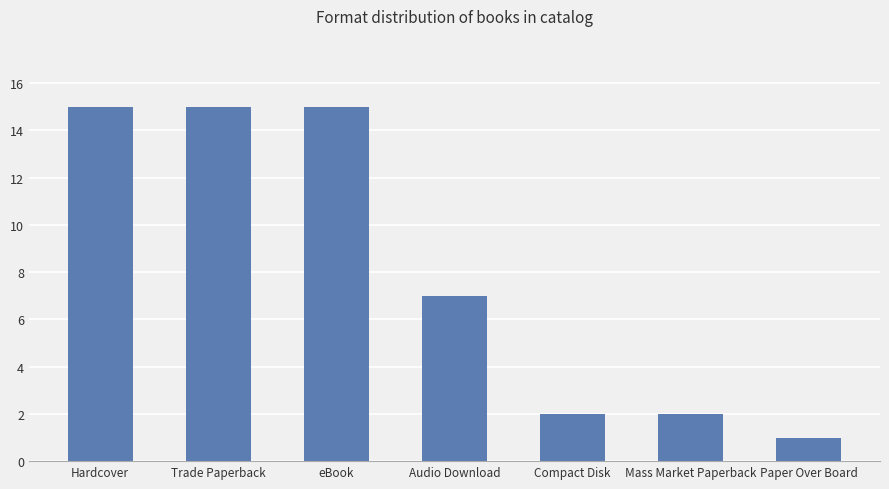

The chart shows a value of 15 at Hardcover. True or false?

True